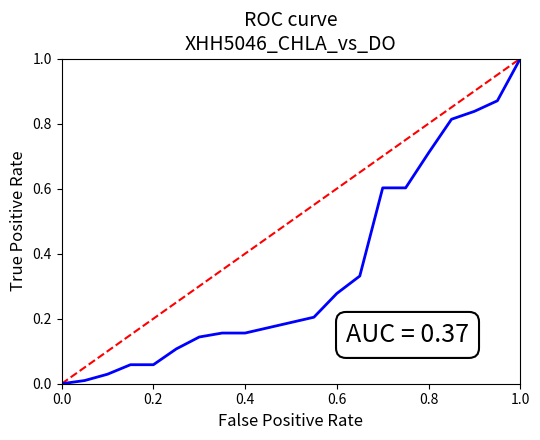

Does the chart display data point markers on the line(s)?

No